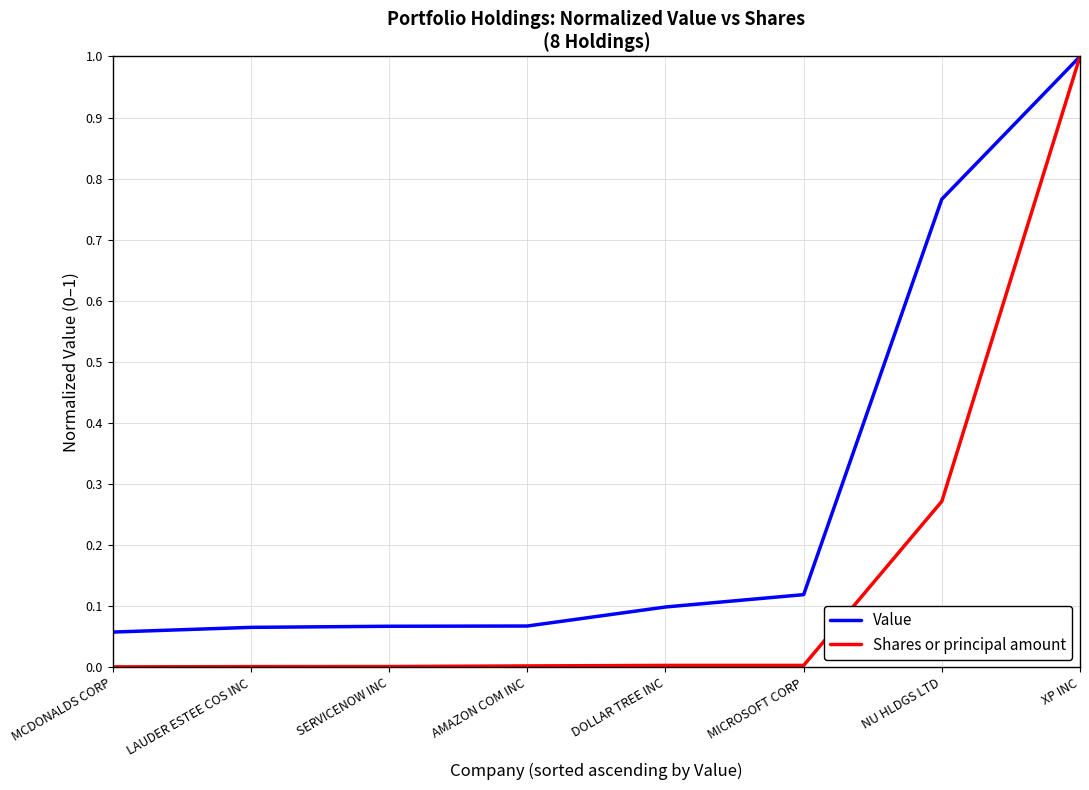

Is the value of Shares or principal amount at MCDONALDS CORP greater than the value of Value at AMAZON COM INC?

No